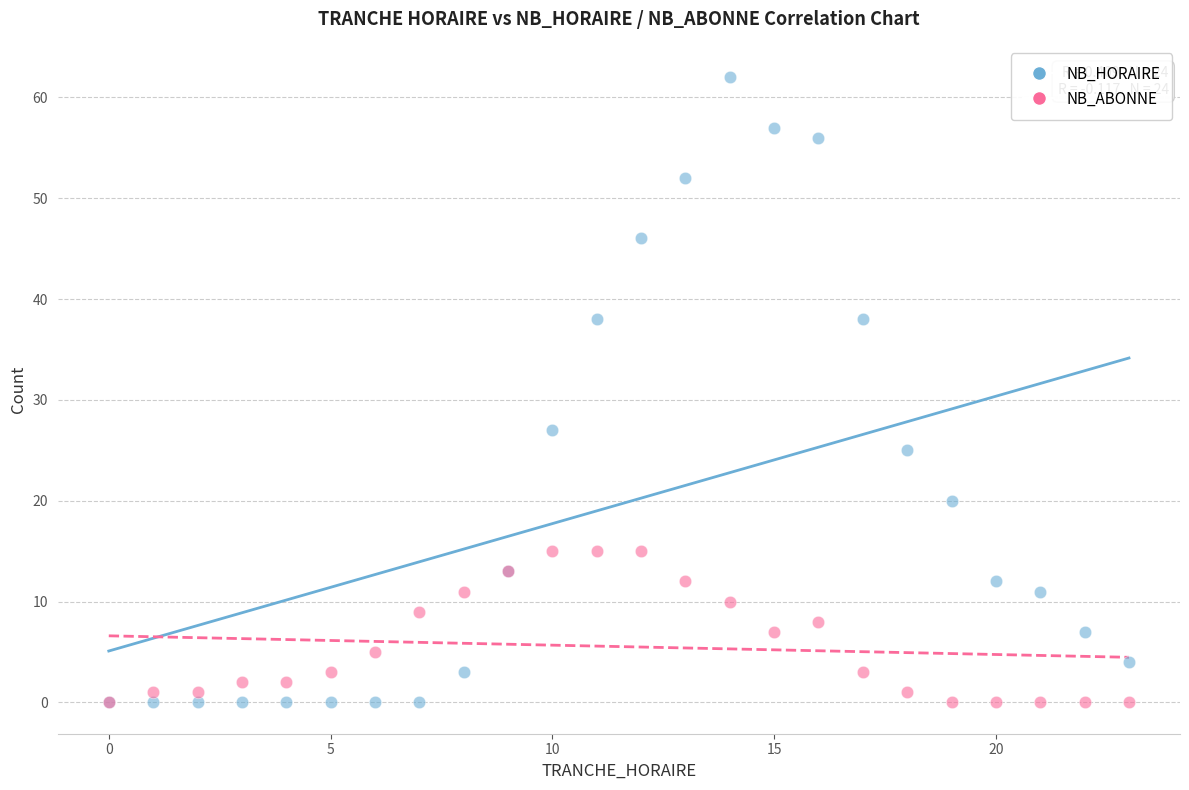

Across all series, what Y value is closest to 31?

27